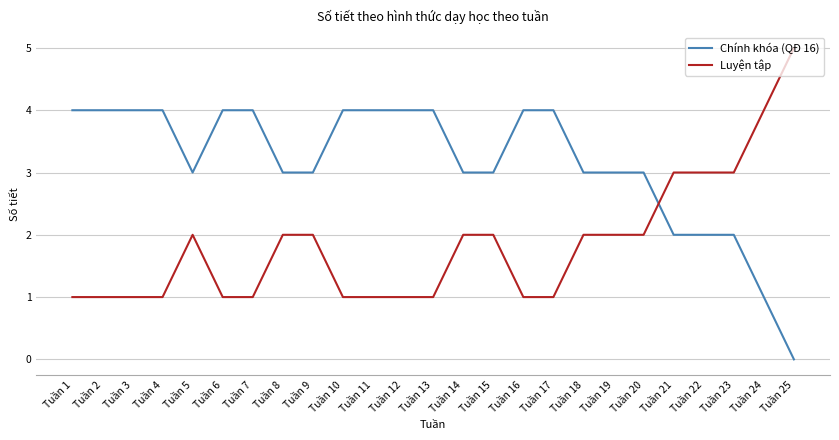

The value of Luyện tập at Tuần 18 is 3. True or false?

False